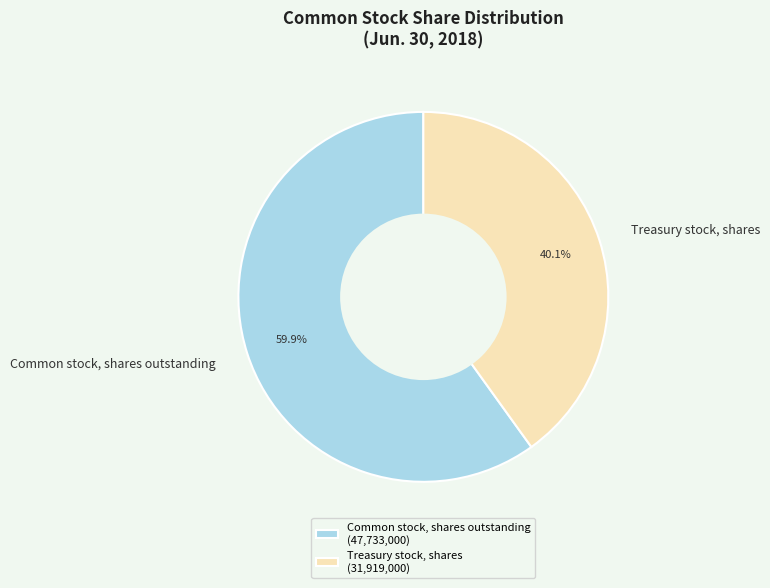

To the nearest percent, what is the difference between the largest and smallest slice percentages?

20%